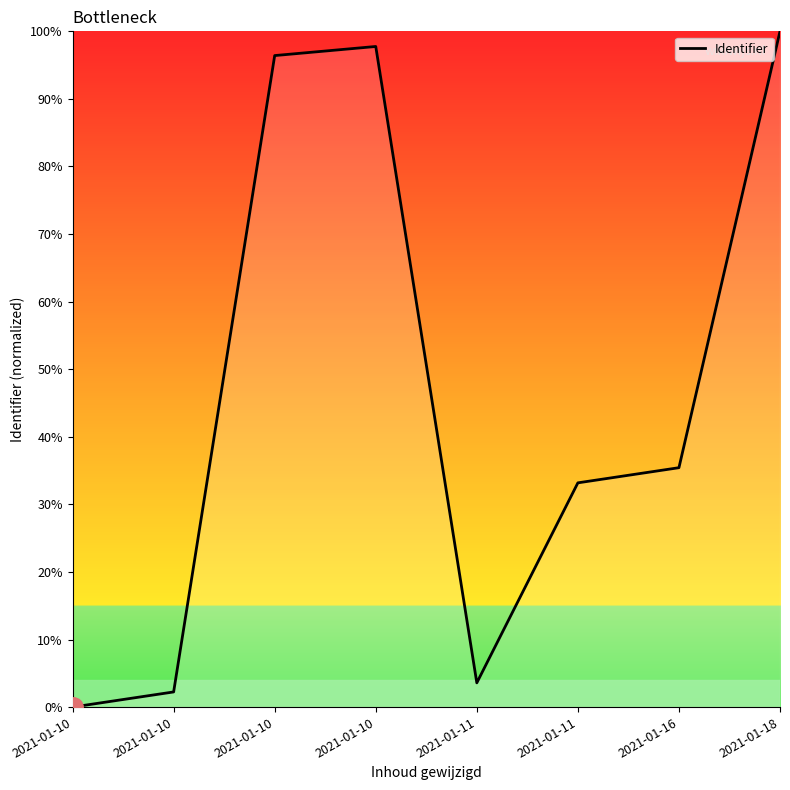

How many values are above zero?

7